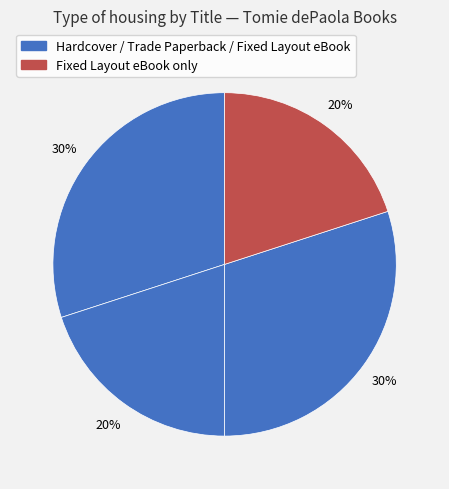

Is there any slice that represents more than half of the pie?

No